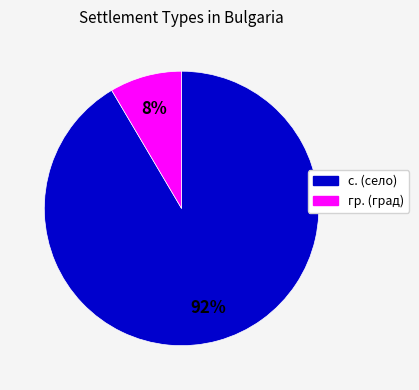

Is there a majority slice in this chart?

Yes